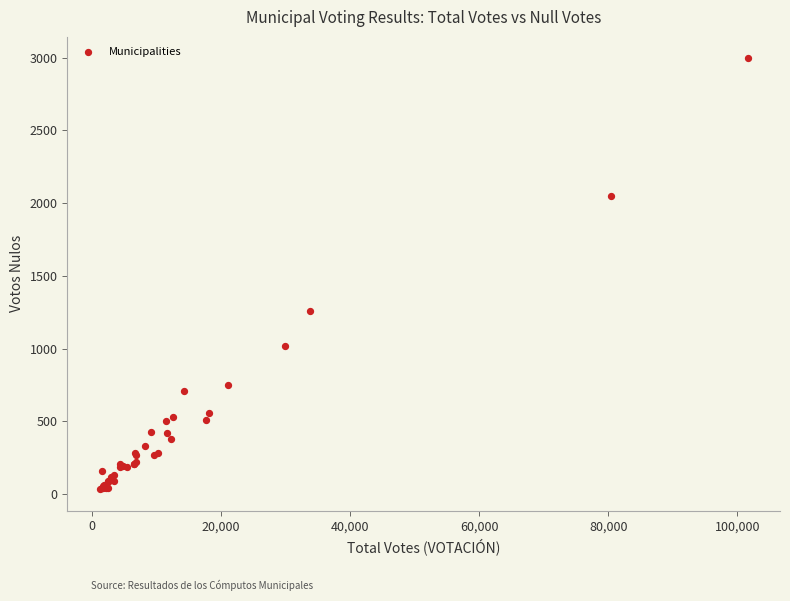

What Y value in the scatter plot is closest to 1514?

1260